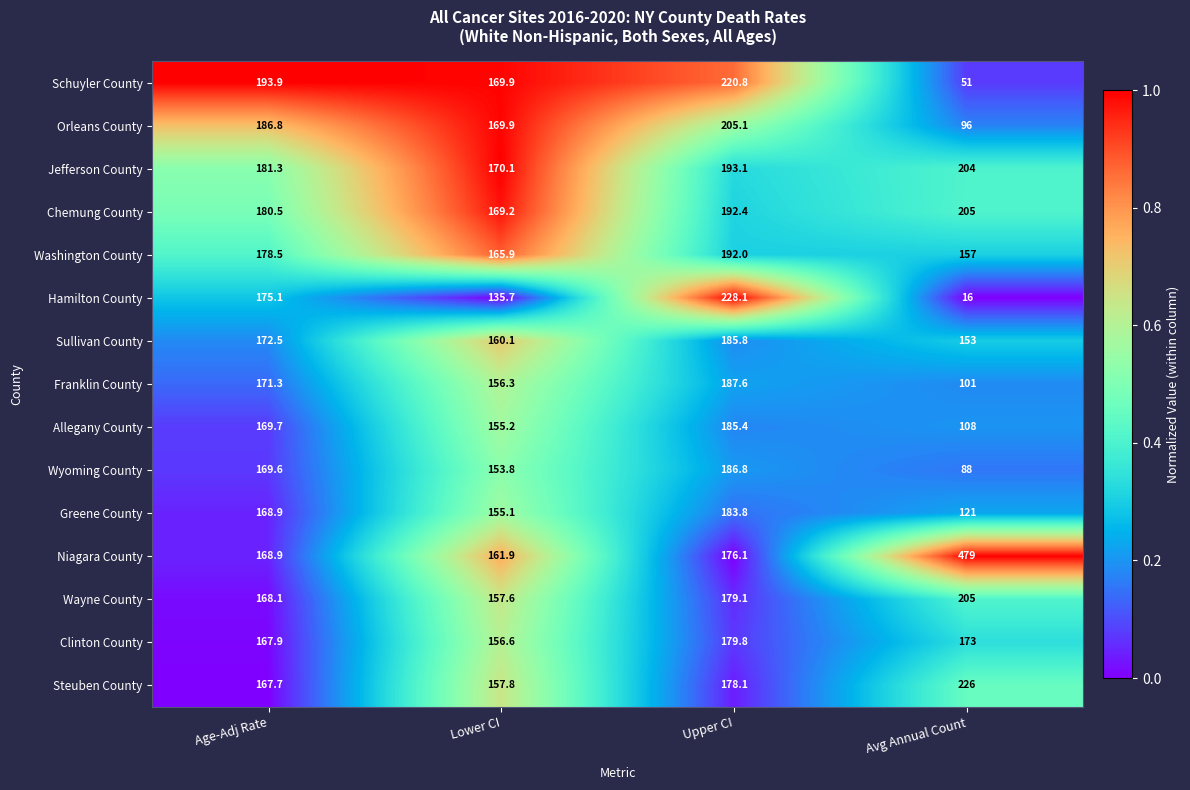

Which series changed the most between Lower CI and Upper CI?

Hamilton County